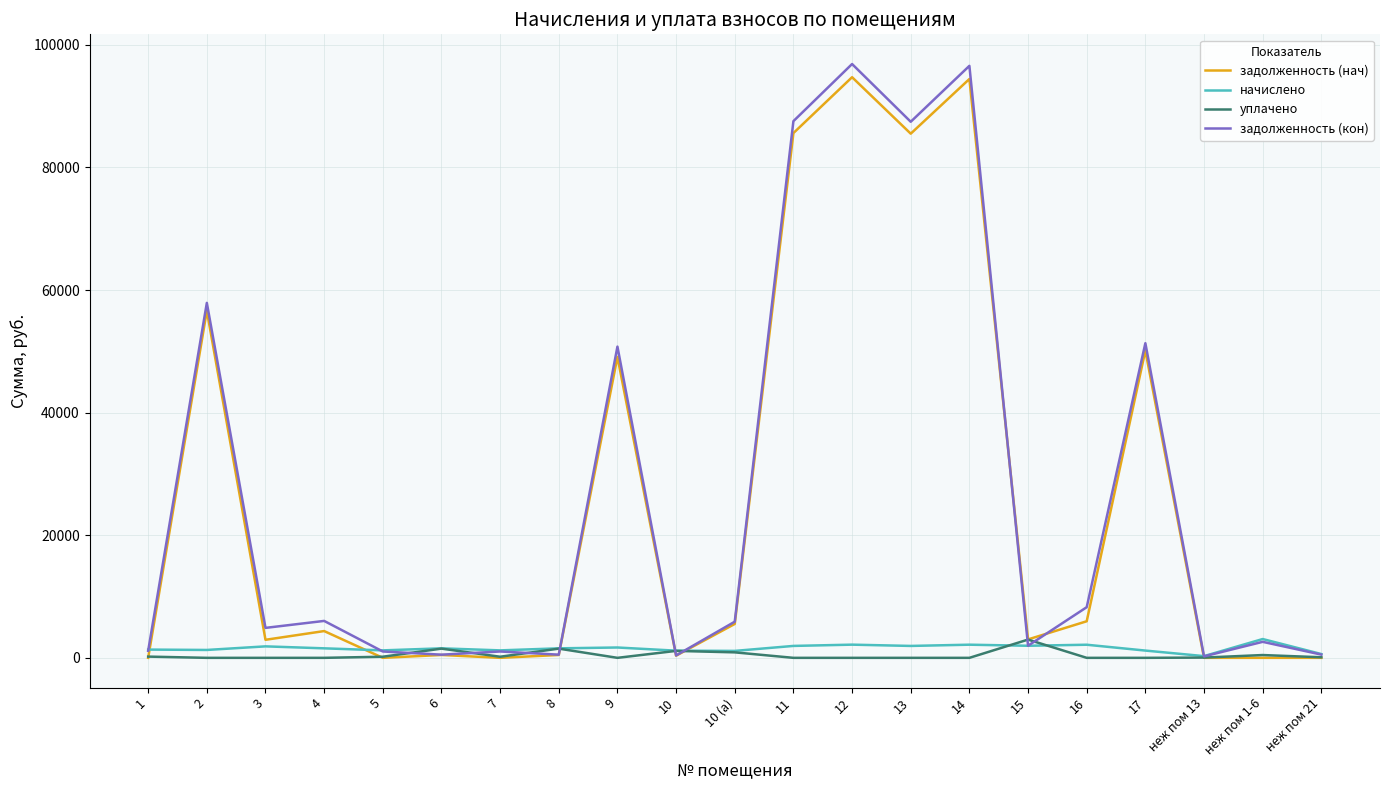

What are all the series names shown in the legend?

задолженность (нач), начислено, уплачено, задолженность (кон)